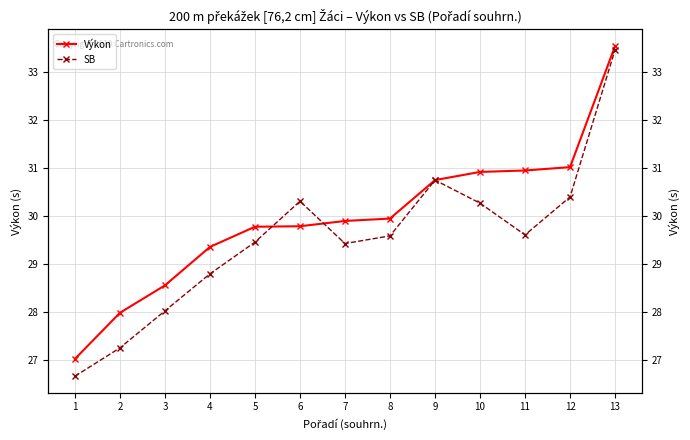

What is the value of the Výkon point at the 12th from the left?

31.0